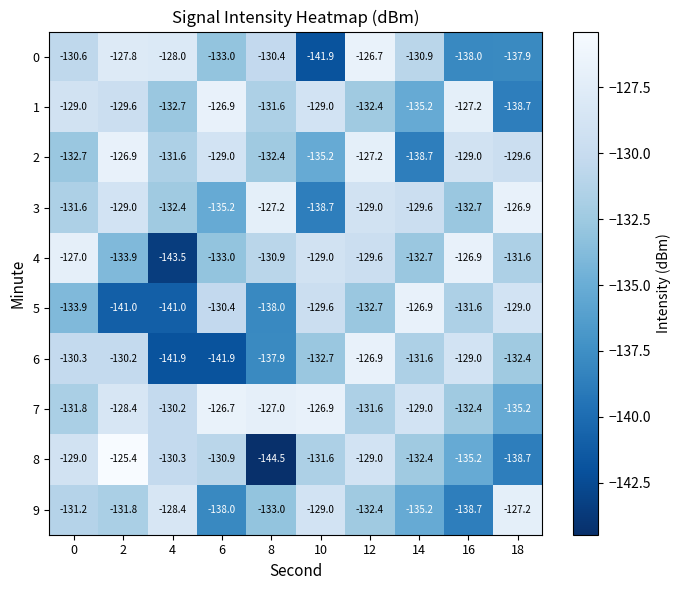

The 9 series shows -135.2 at 14. True or false?

True